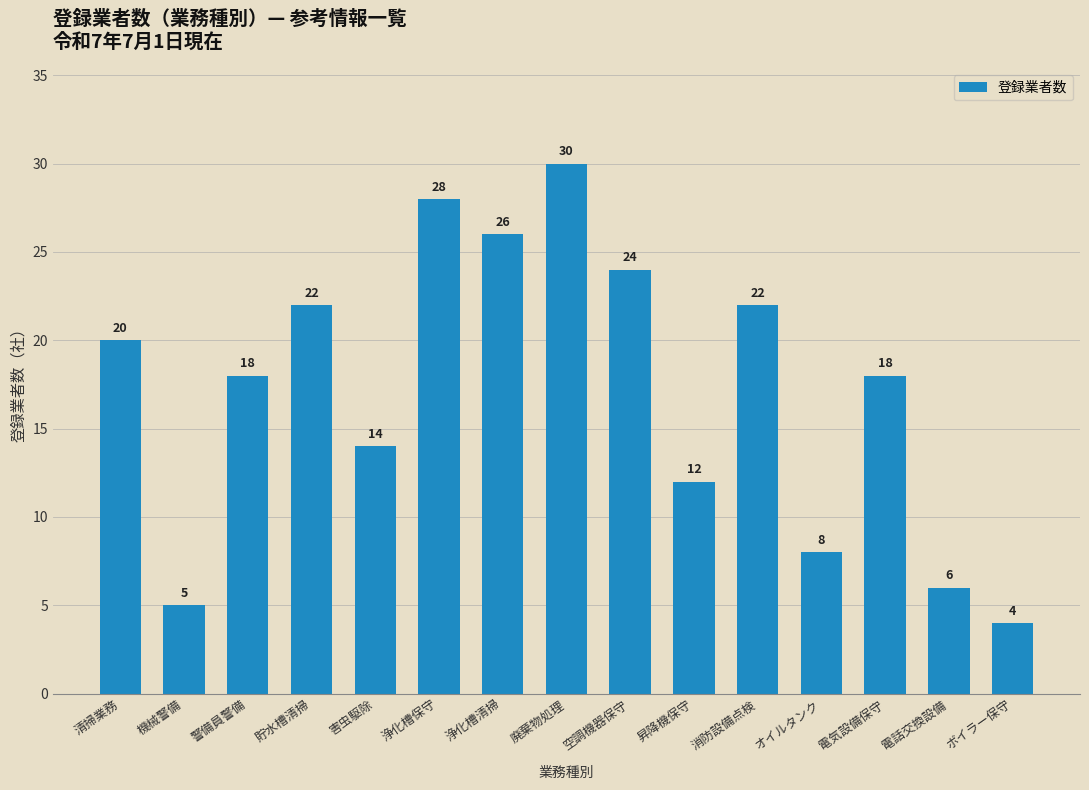

What is the approximate value at 清掃業務?

20